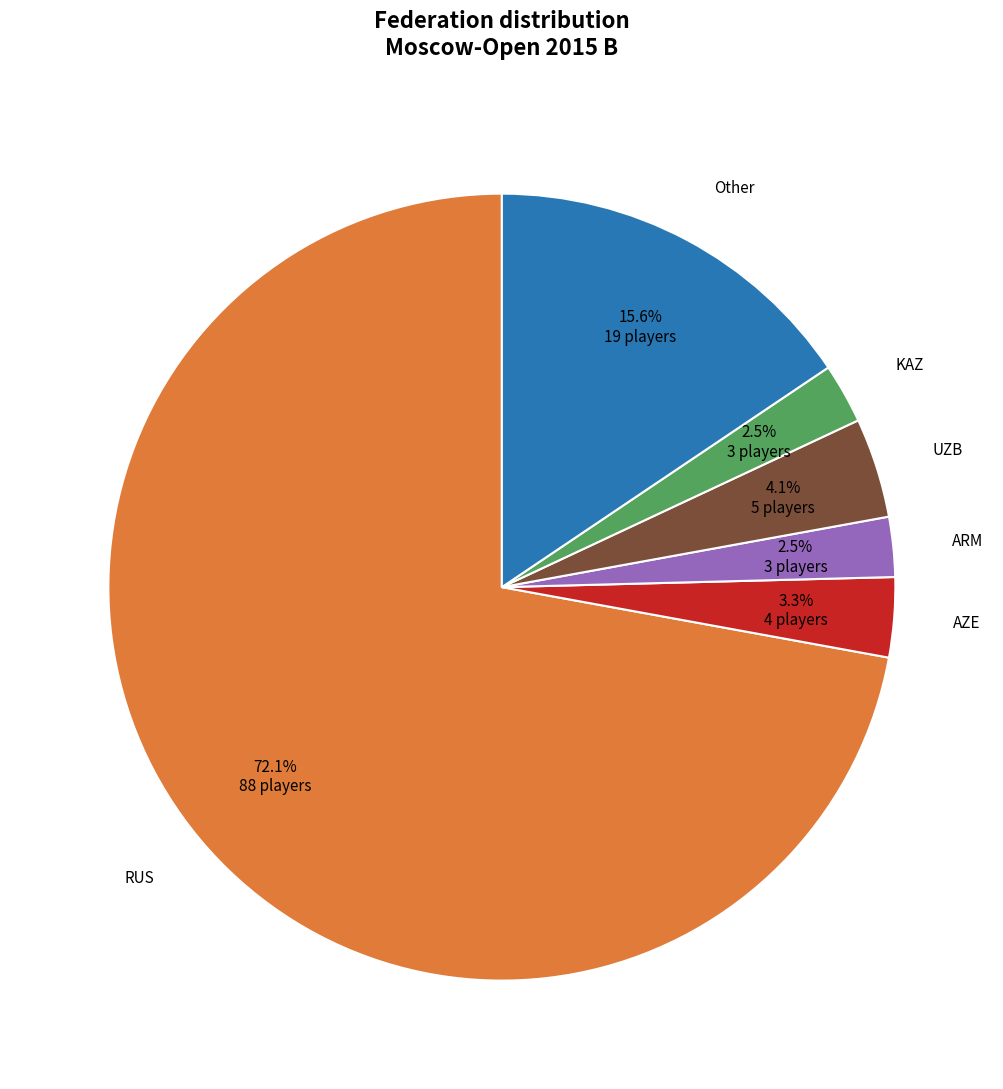

To the nearest percent, what is the difference between the largest and smallest slice percentages?

70%